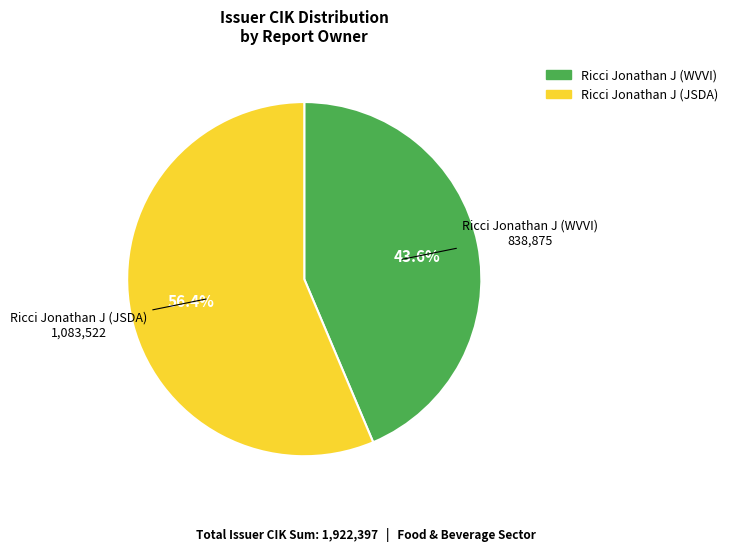

Which category accounts for the majority?

Ricci Jonathan J (JSDA)